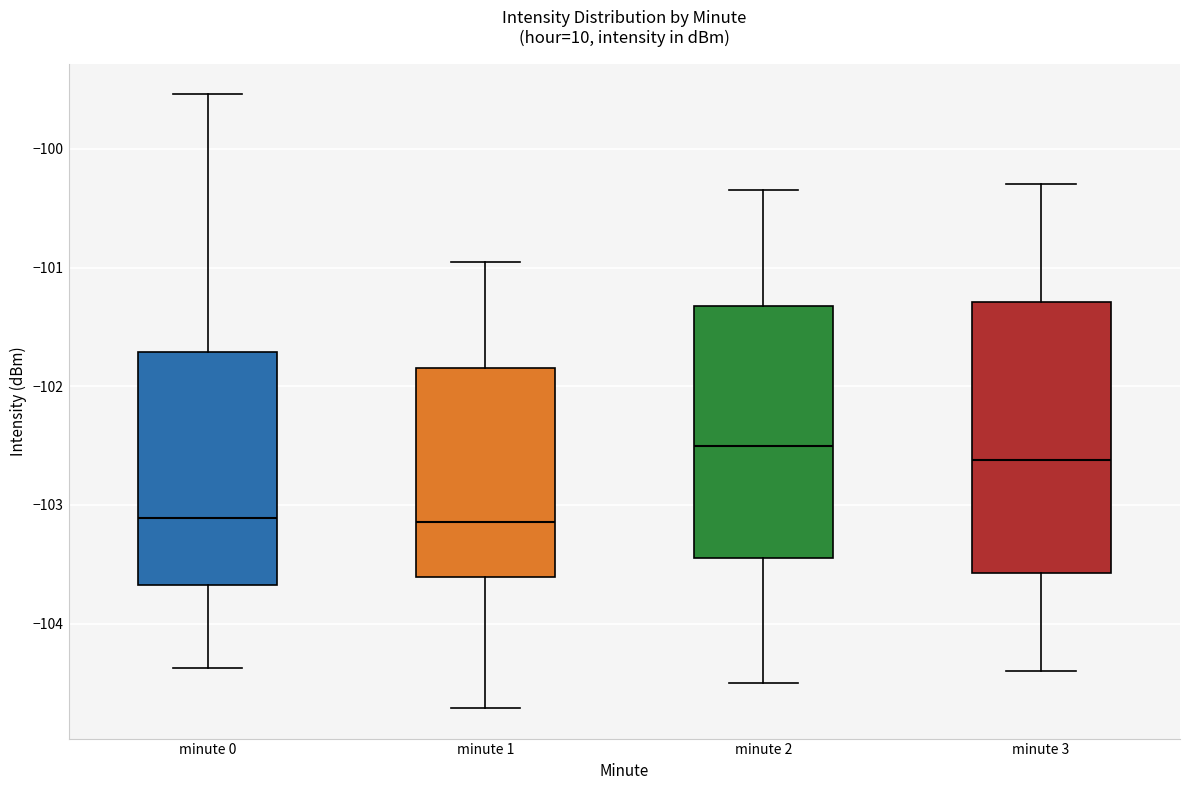

Reading left to right, transcribe this box plot: for each box, give where its median line is, the range the box spans, and where its two whiskers end, as read against the y-axis. The values are not printed on the chart, so give them approximately, as read against the axis.

minute 0: median -103.1, box -103.7 to -101.7, whiskers -104.4 to -99.5
minute 1: median -103.1, box -103.6 to -101.8, whiskers -104.7 to -100.9
minute 2: median -102.5, box -103.4 to -101.3, whiskers -104.5 to -100.3
minute 3: median -102.6, box -103.6 to -101.3, whiskers -104.4 to -100.3